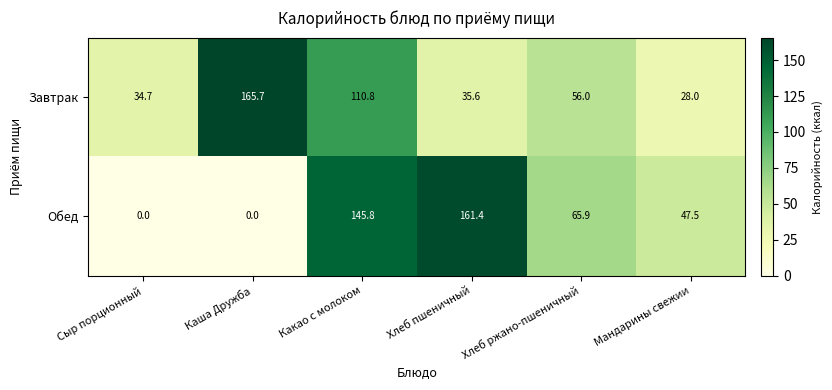

What is the spread (max minus min) of values at Каша Дружба?

165.7